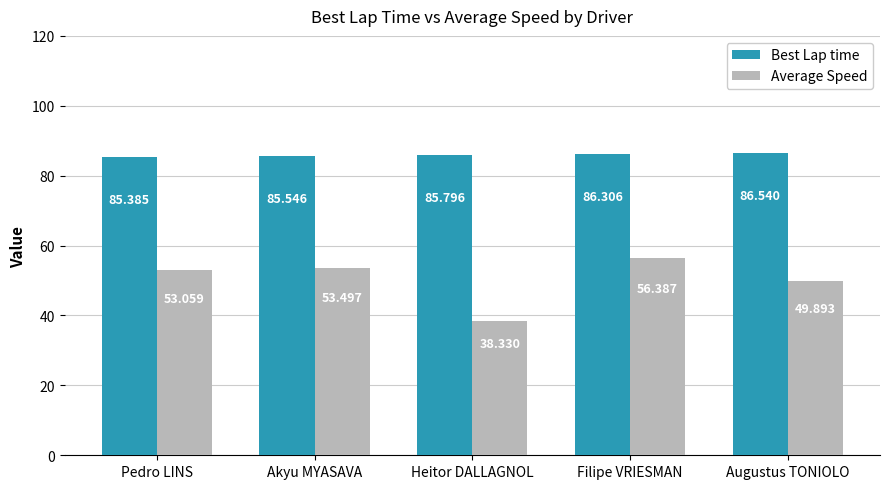

What is the smallest value displayed?

38.3